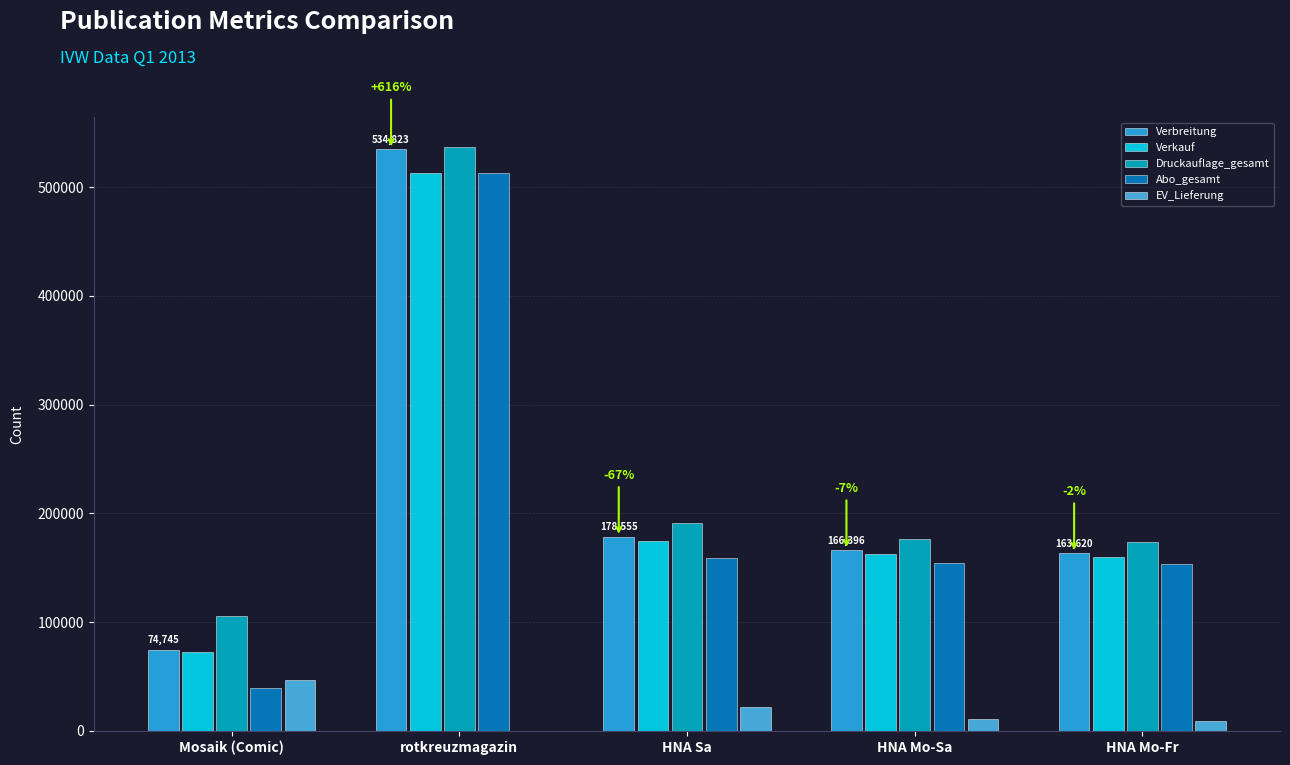

True or false: Druckauflage_gesamt has a value of 154183 at Mosaik (Comic).

False